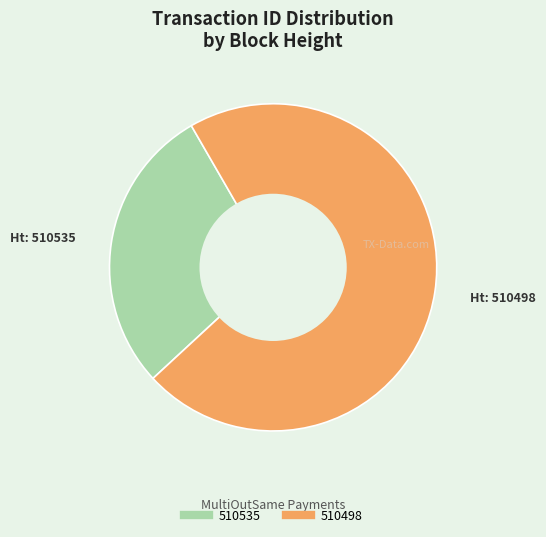

What is the smallest slice in the pie chart?

510535